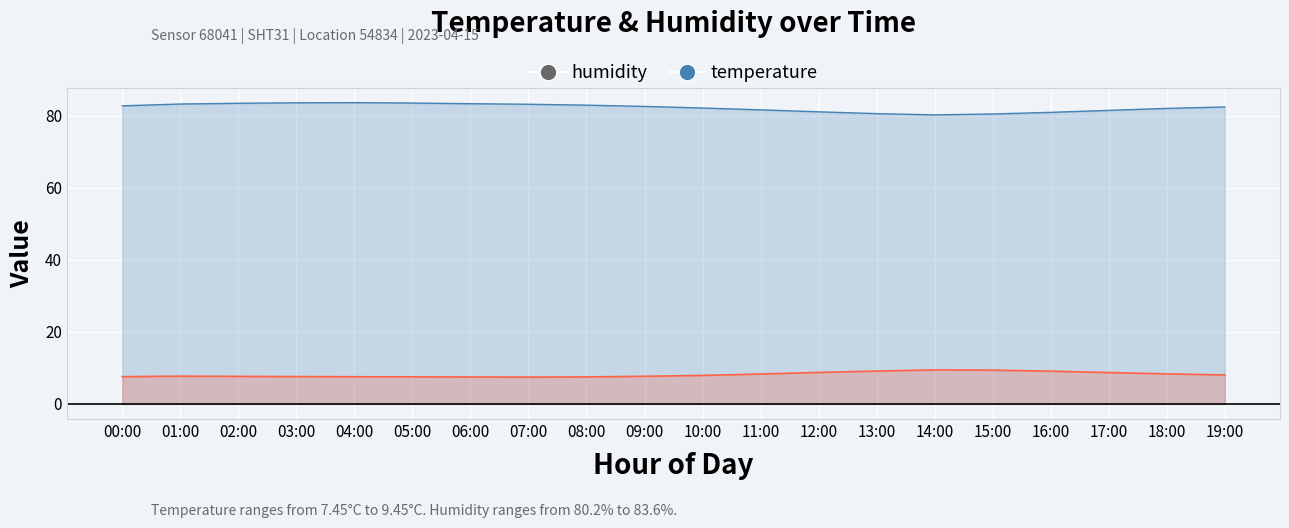

What is the sum of all temperature values?

162.9